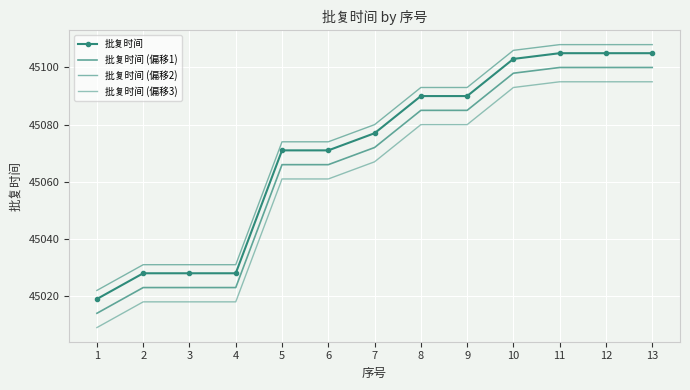

Which series has the largest total across all categories?

批复时间 (偏移2)